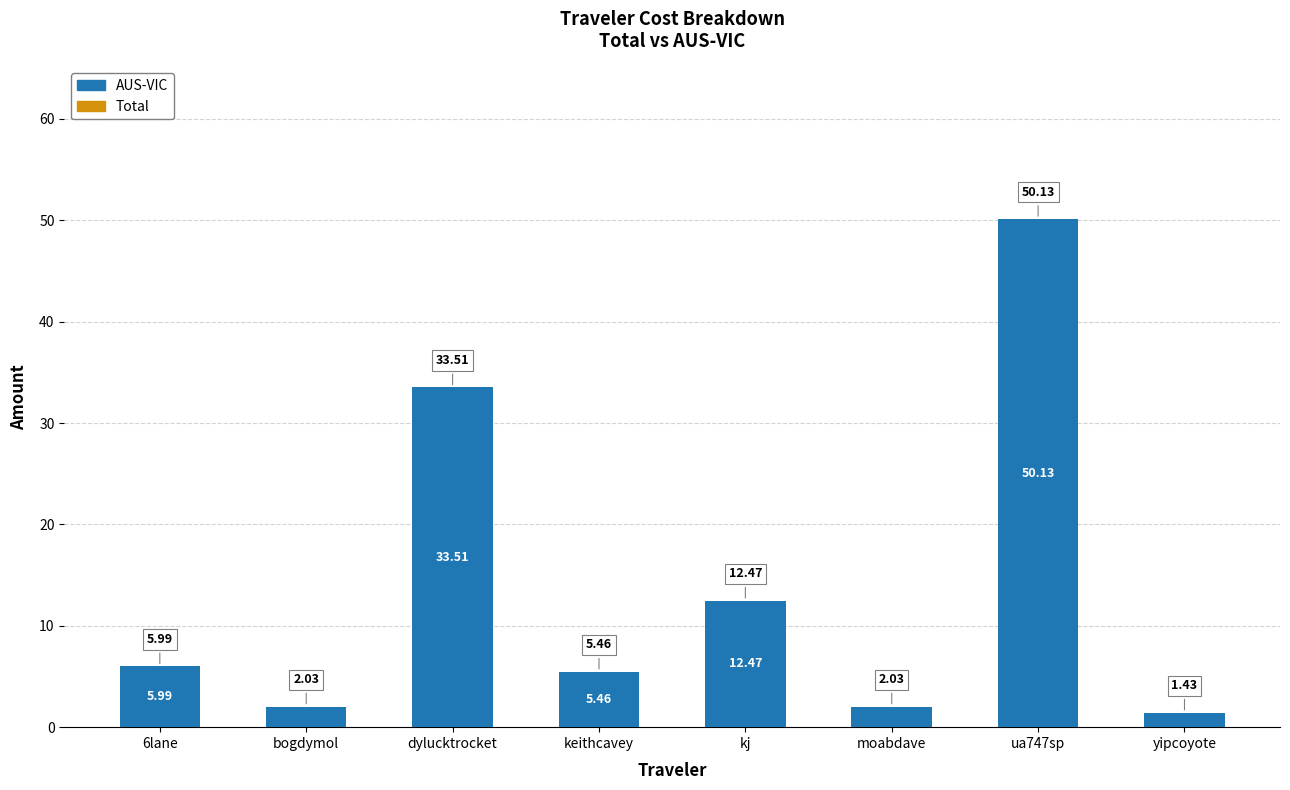

Count the number of data series in this chart.

1